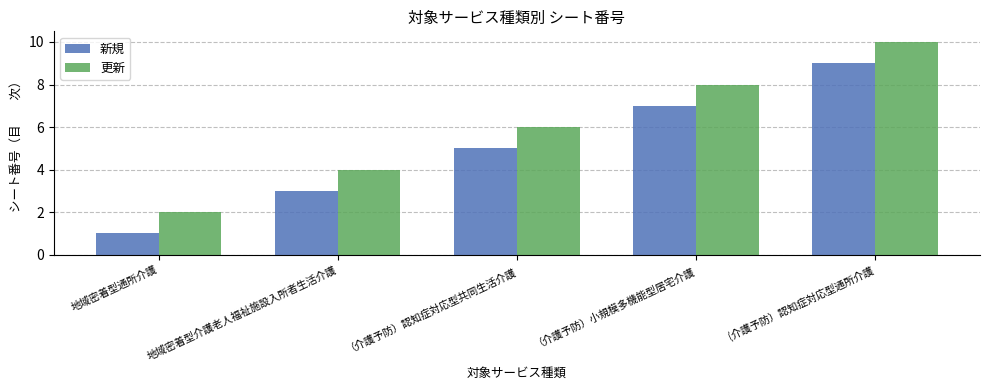

Are the bars grouped side by side (vs. stacked)?

Yes